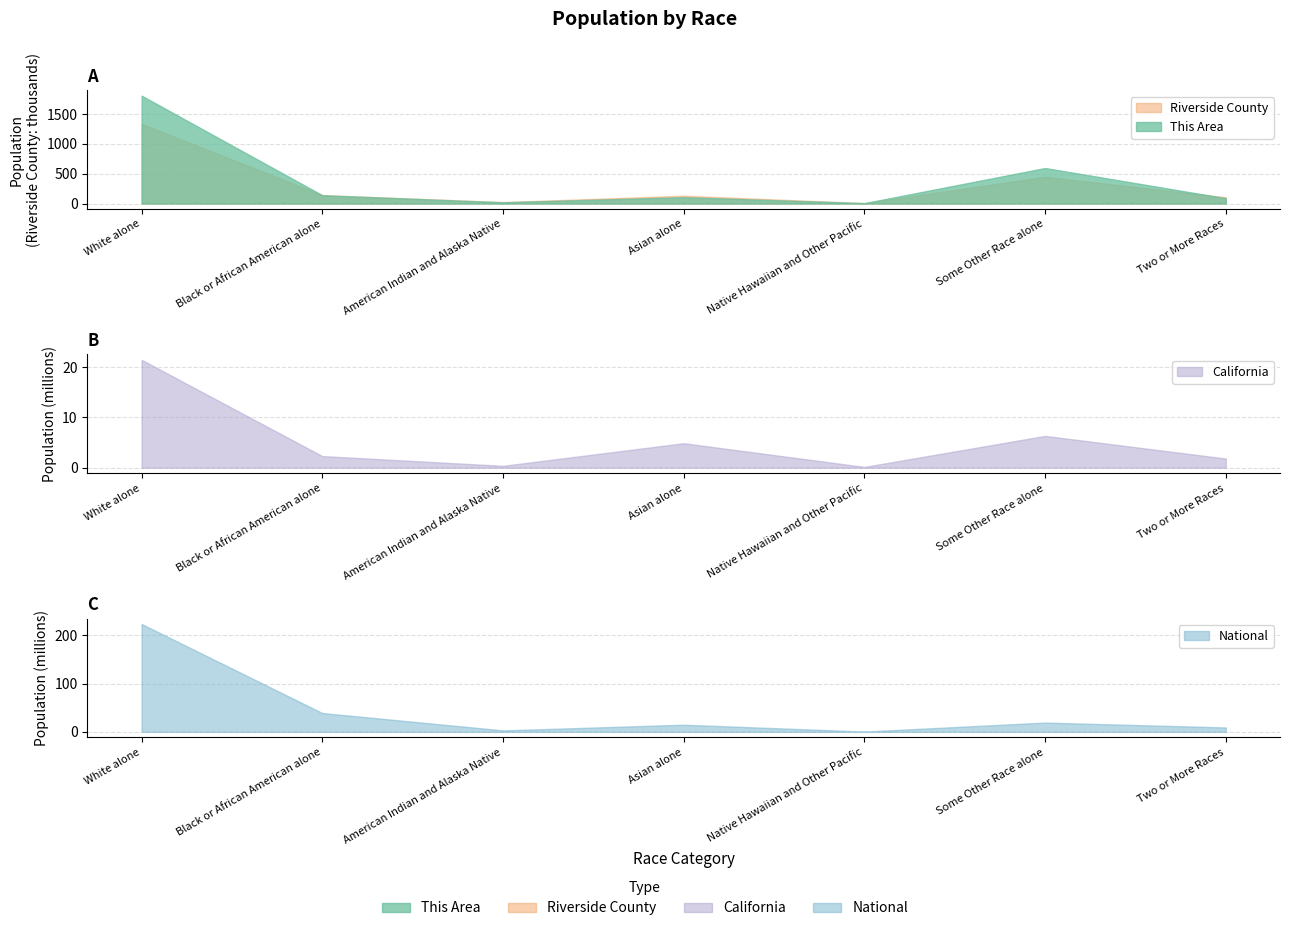

Is the value of National at Black or African American alone greater than the value of California at Some Other Race alone?

Yes